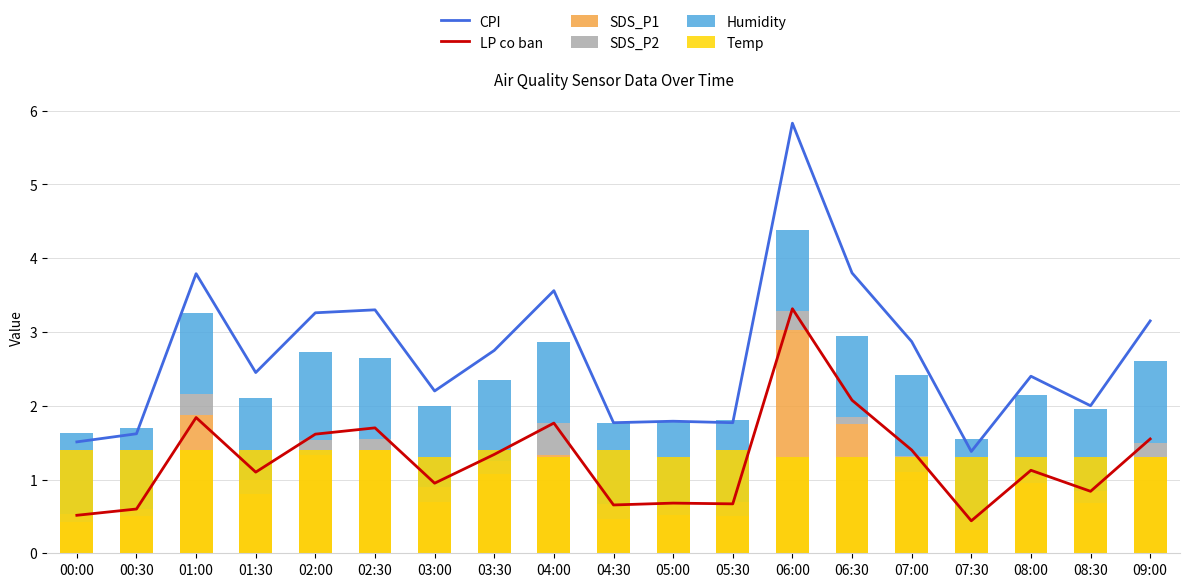

What is the difference between the second highest and second lowest values in the SDS_P1 series?

1.4